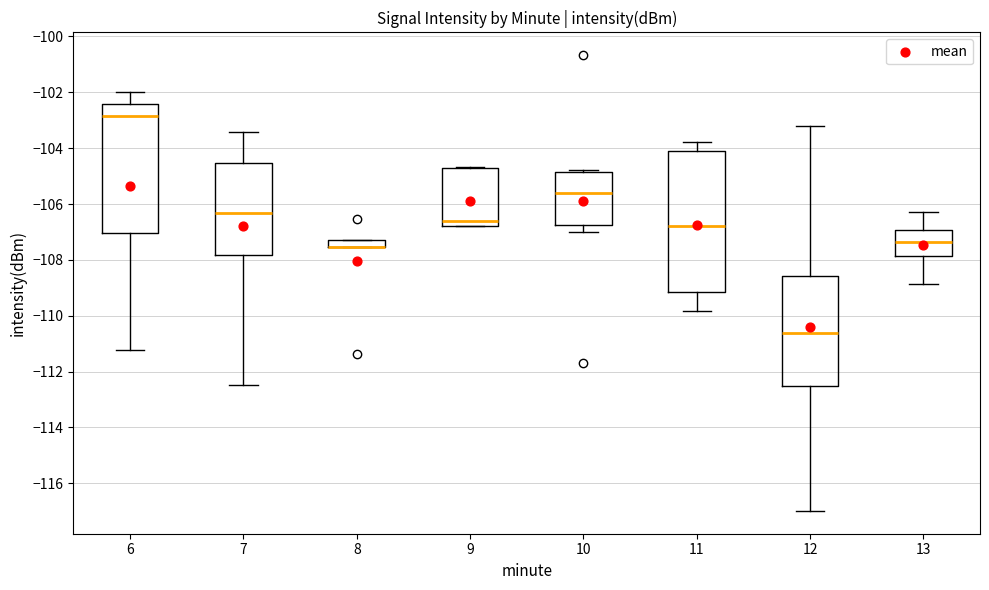

Where is the lower edge of the box at x = 9 on the y-axis? The values are not printed on the chart, so give them approximately, as read against the axis.

-106.8